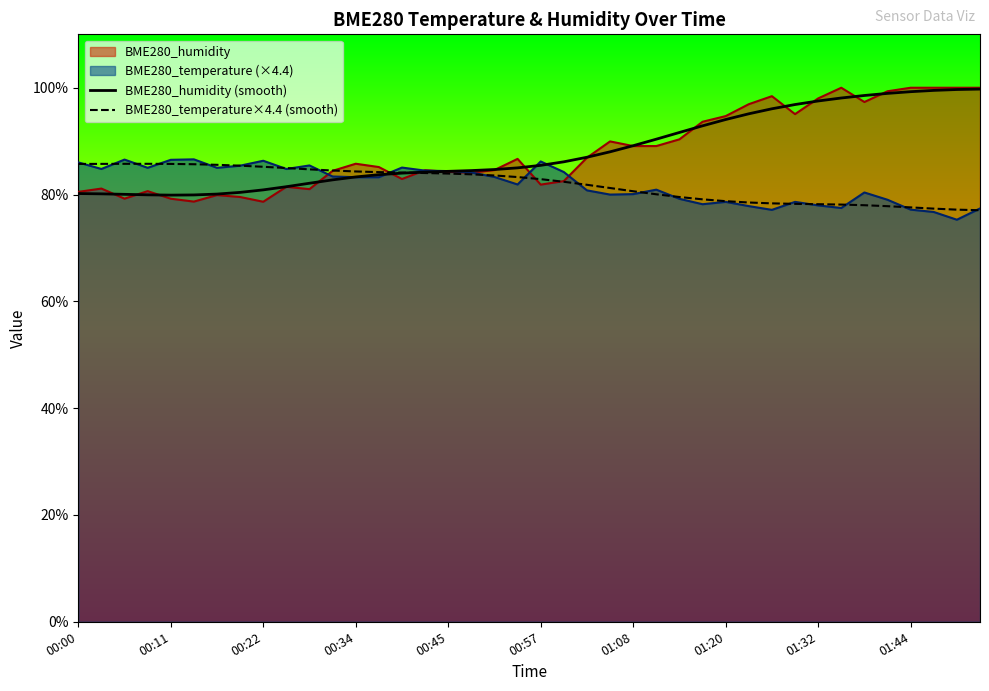

Which series has the largest range (max minus min)?

BME280_humidity